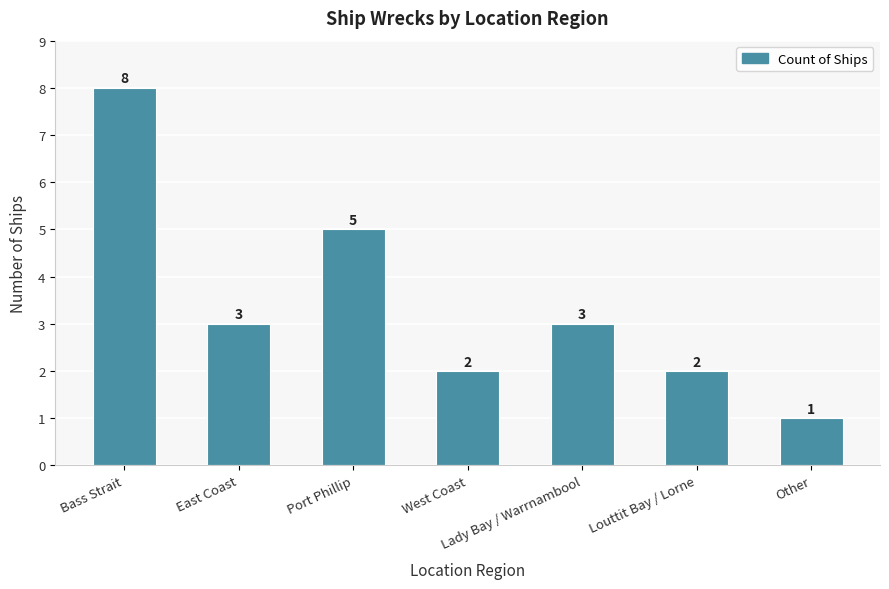

How many data points are less than 3?

3